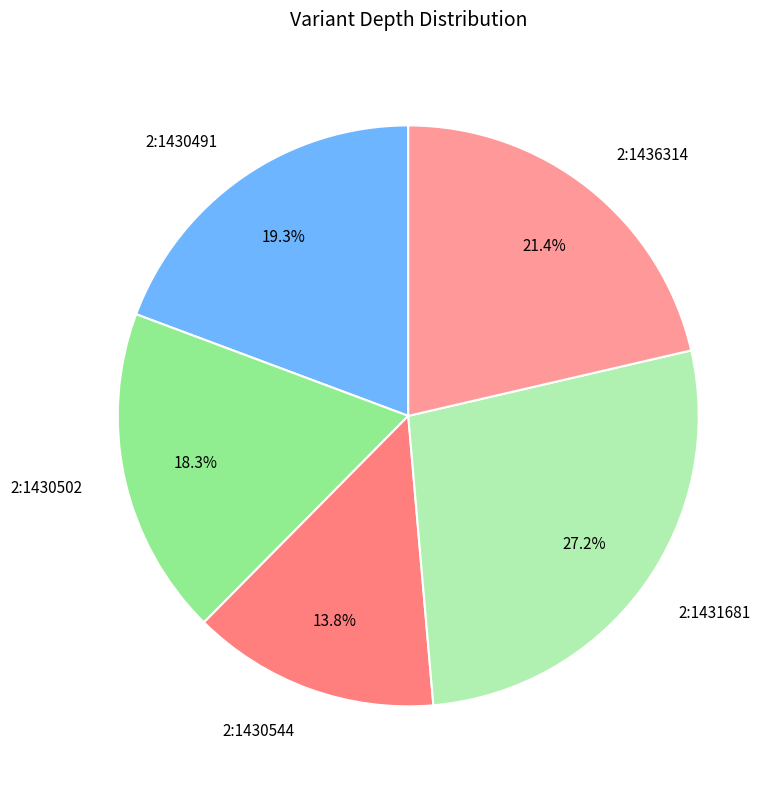

How many slices are in this pie chart?

5